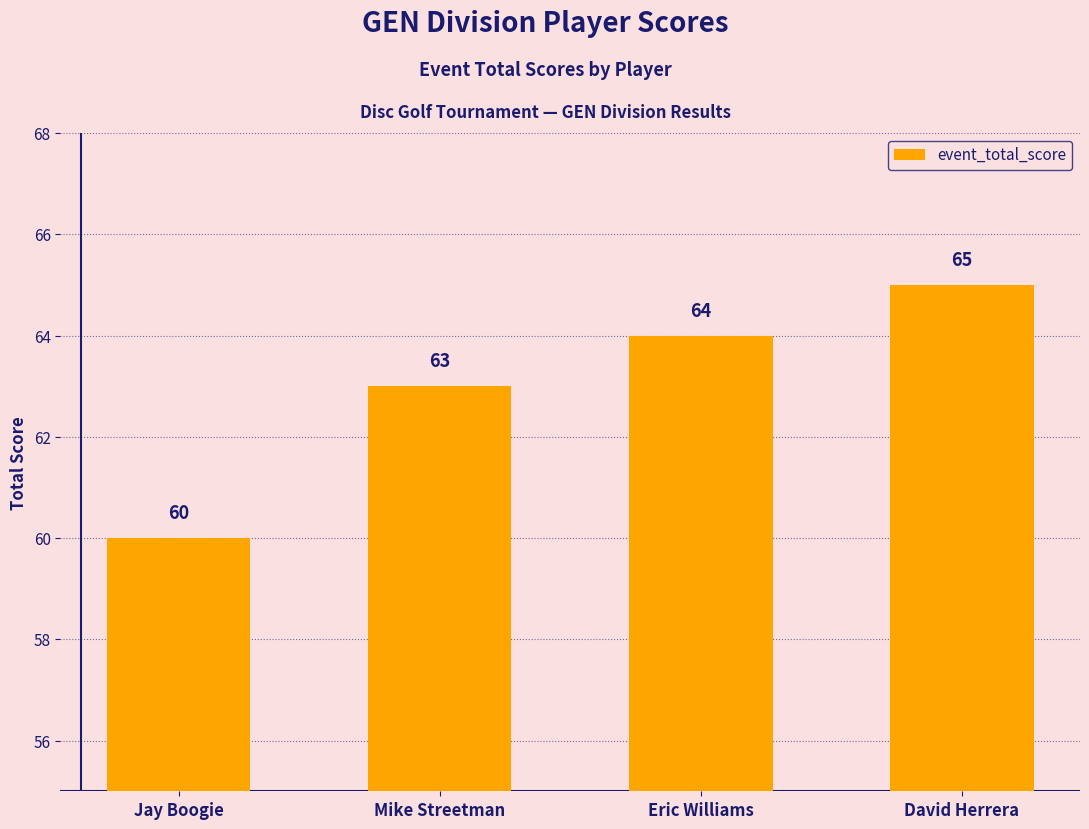

The chart shows a value of 104 at Mike Streetman. True or false?

False